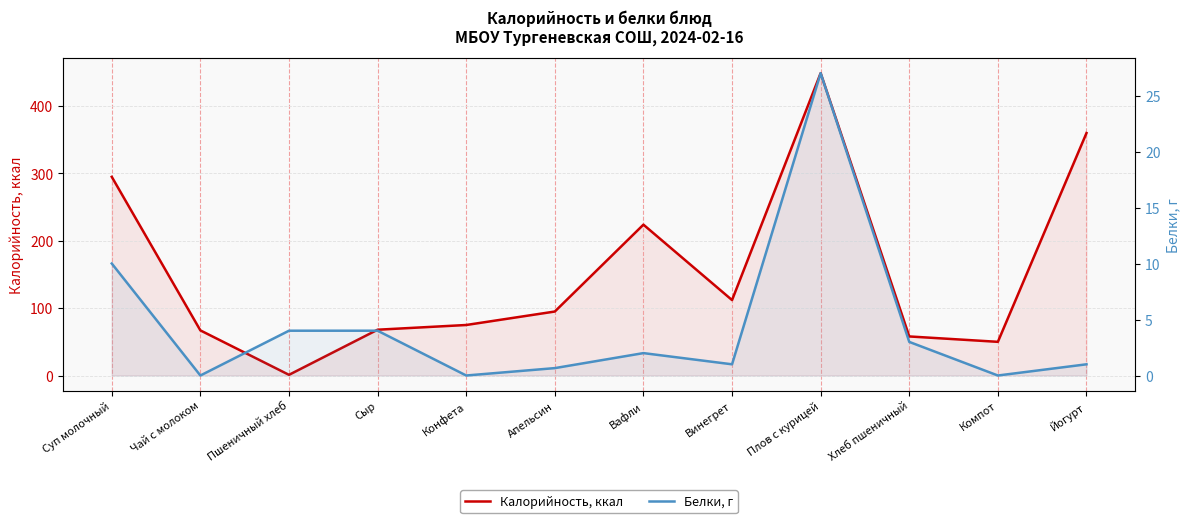

The value of Калорийность, ккал at Сыр is 14.0. True or false?

False